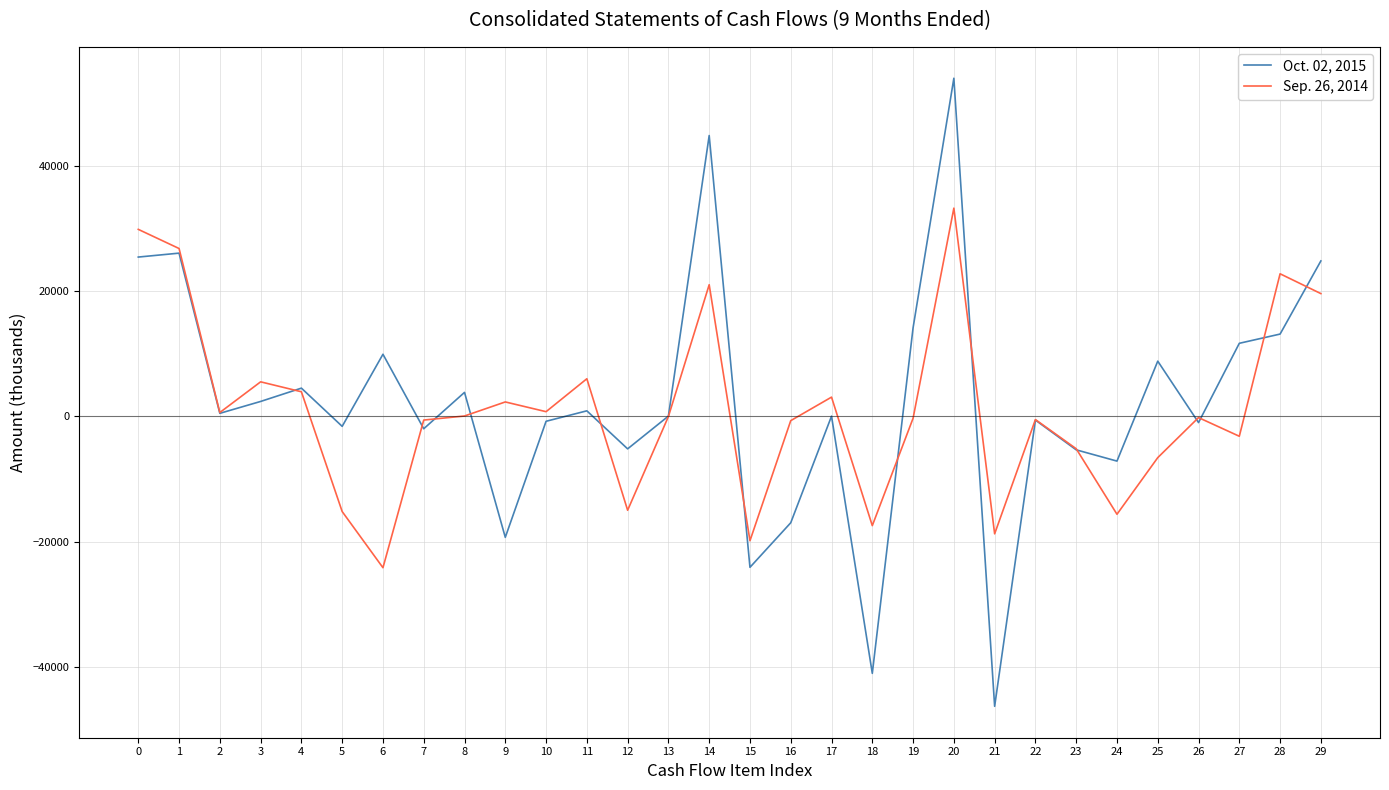

At which label does Sep. 26, 2014 reach its peak?

20